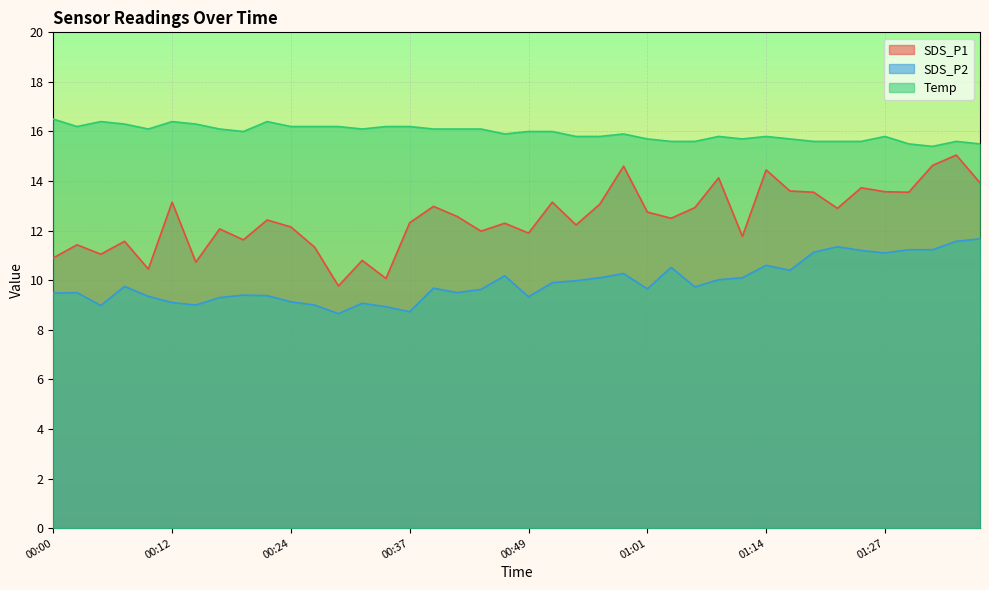

What are all the series names shown in the legend?

SDS_P1, SDS_P2, Temp